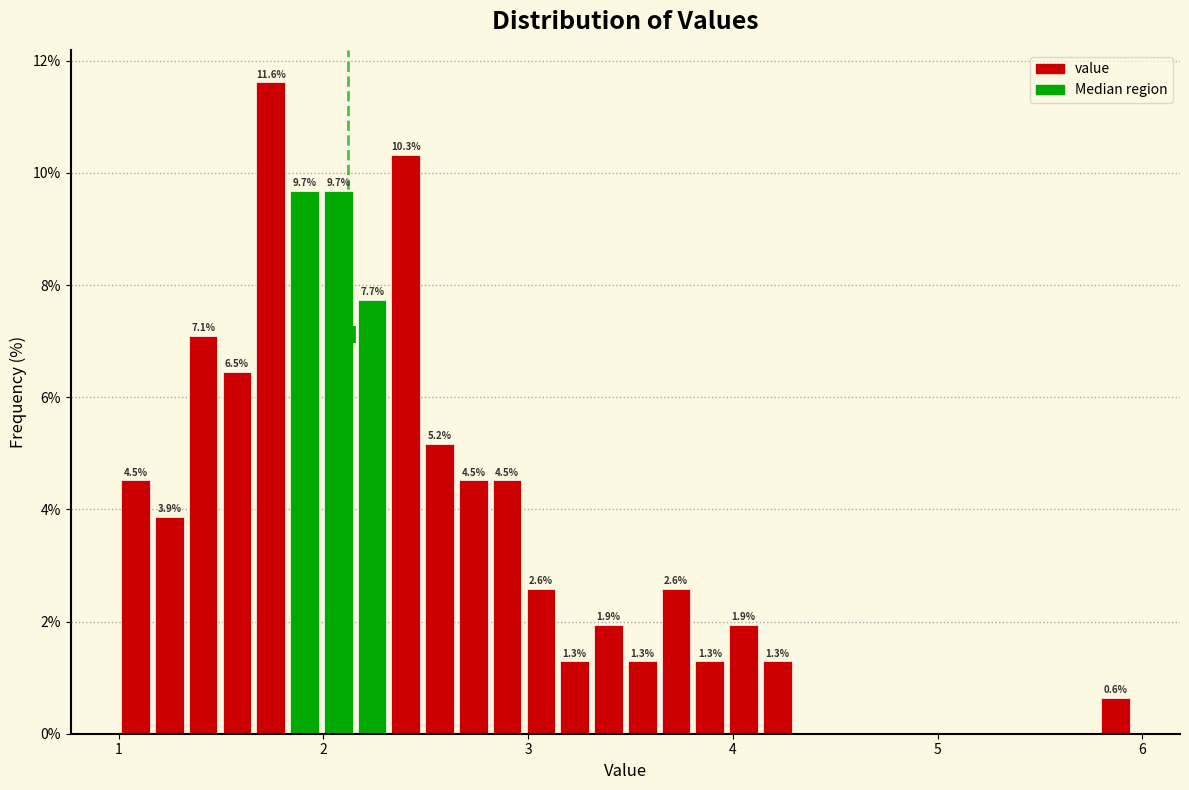

Around what value on the x-axis is the tallest bar? Give the approximate position of its centre, as read against the axis.

1.7